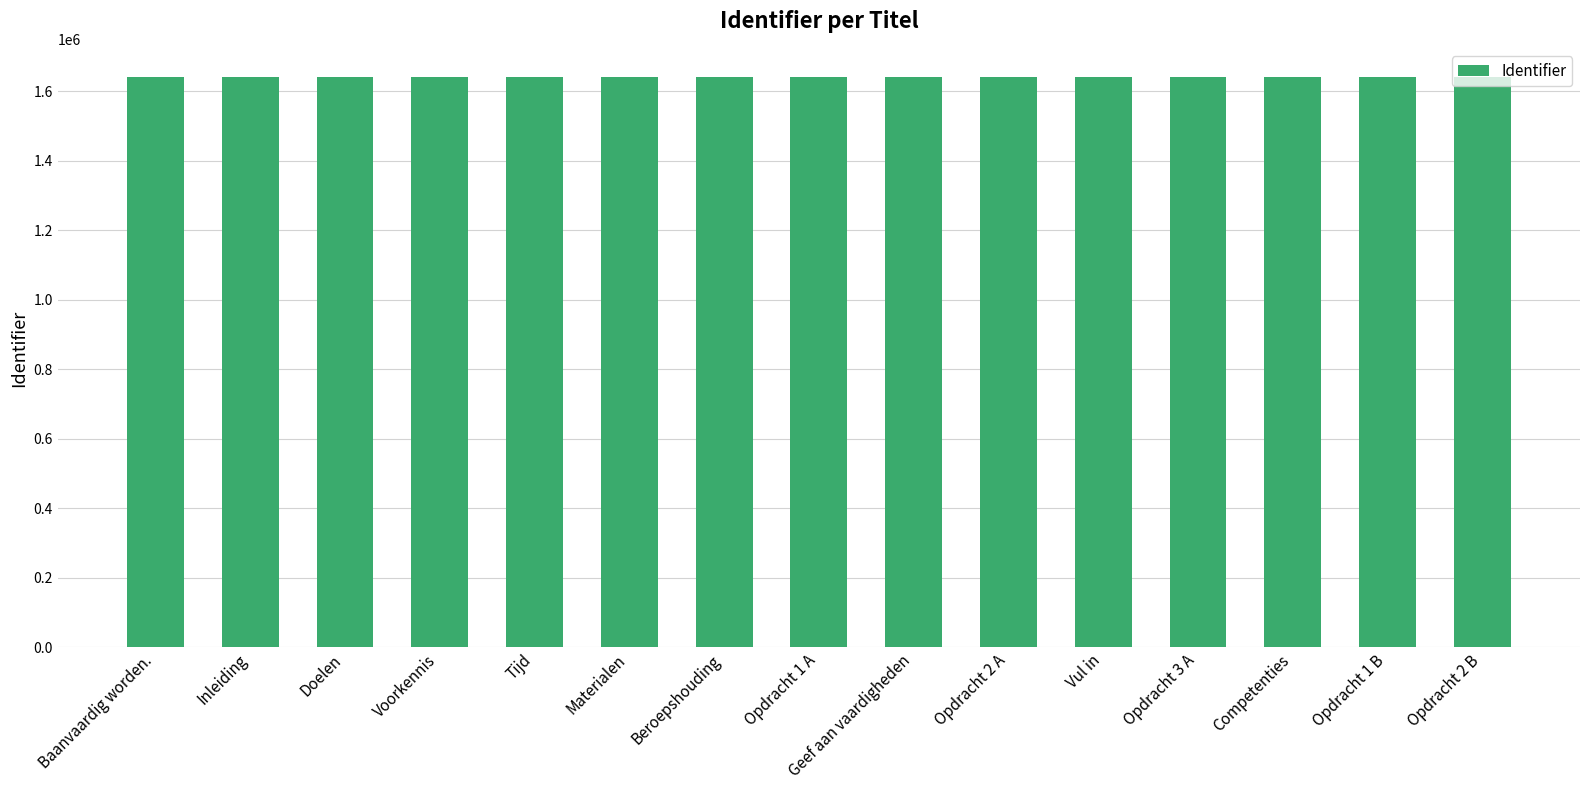

The value at Opdracht 1 B is 1639476. True or false?

True